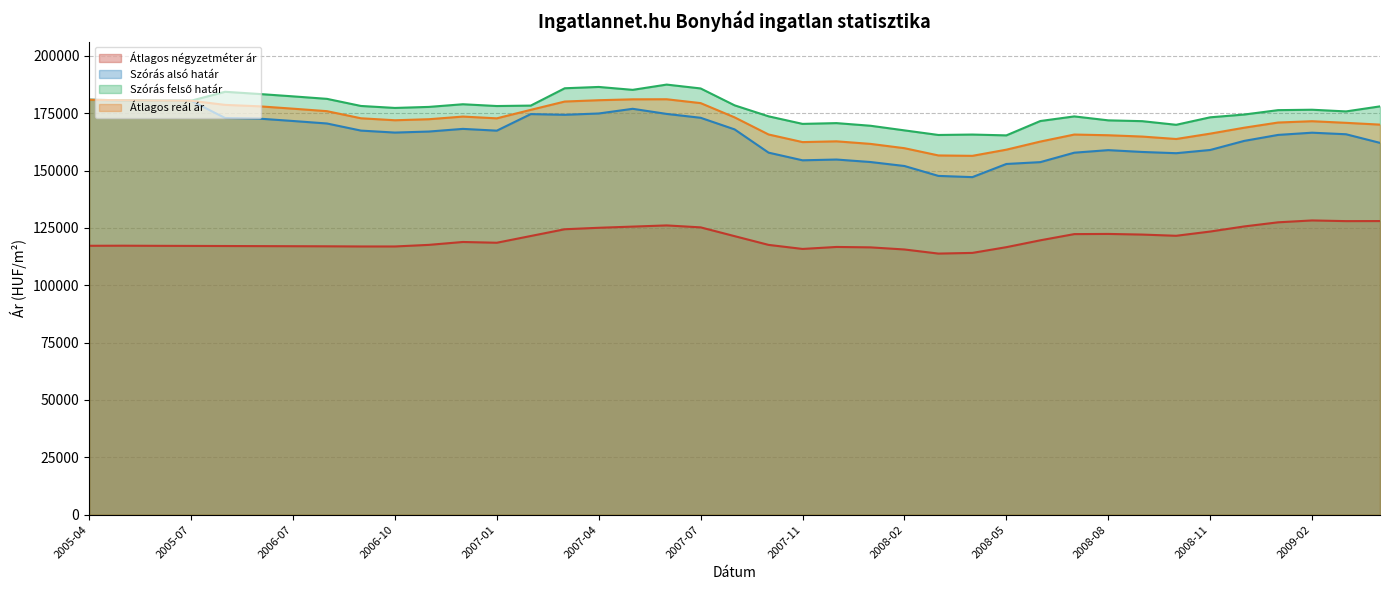

At which label does Szórás alsó határ reach its minimum?

2008-04